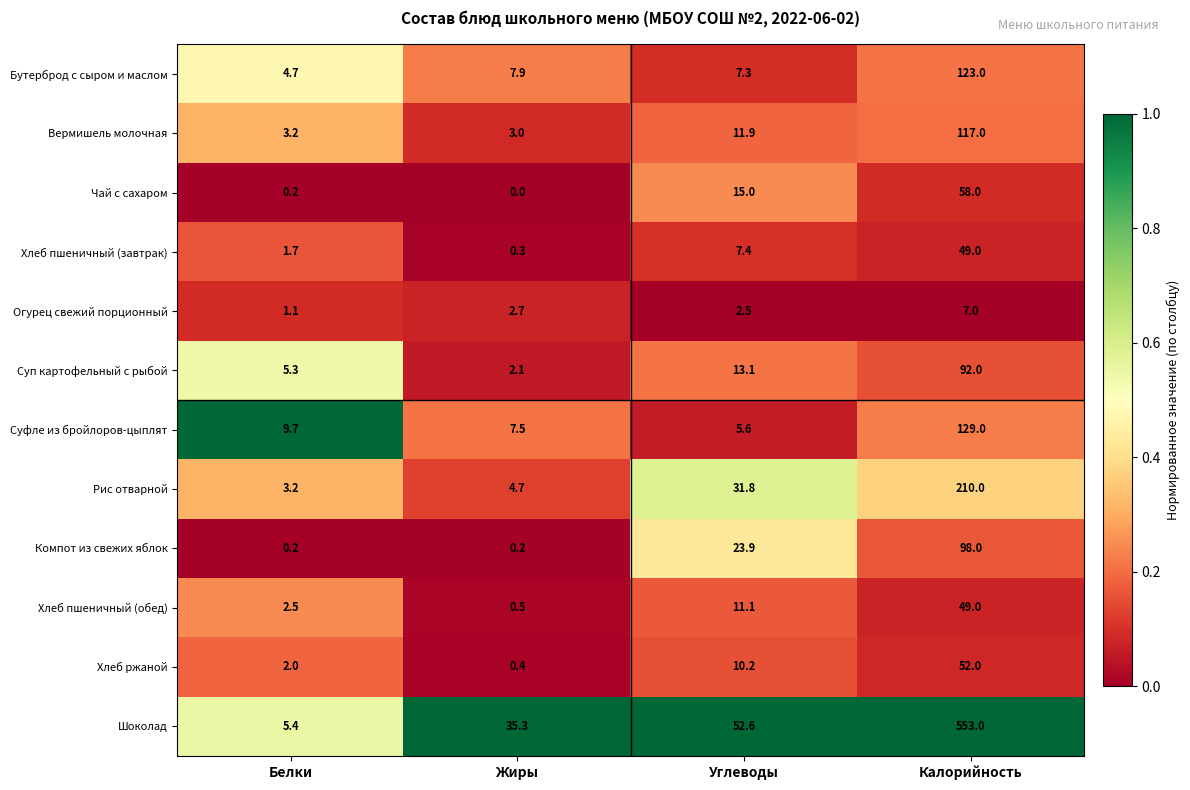

At Углеводы, list the series in order from largest to smallest.

Шоколад, Рис отварной, Компот из свежих яблок, Чай с сахаром, Суп картофельный с рыбой, Вермишель молочная, Хлеб пшеничный (обед), Хлеб ржаной, Хлеб пшеничный (завтрак), Бутерброд с сыром и маслом, Суфле из бройлоров-цыплят, Огурец свежий порционный